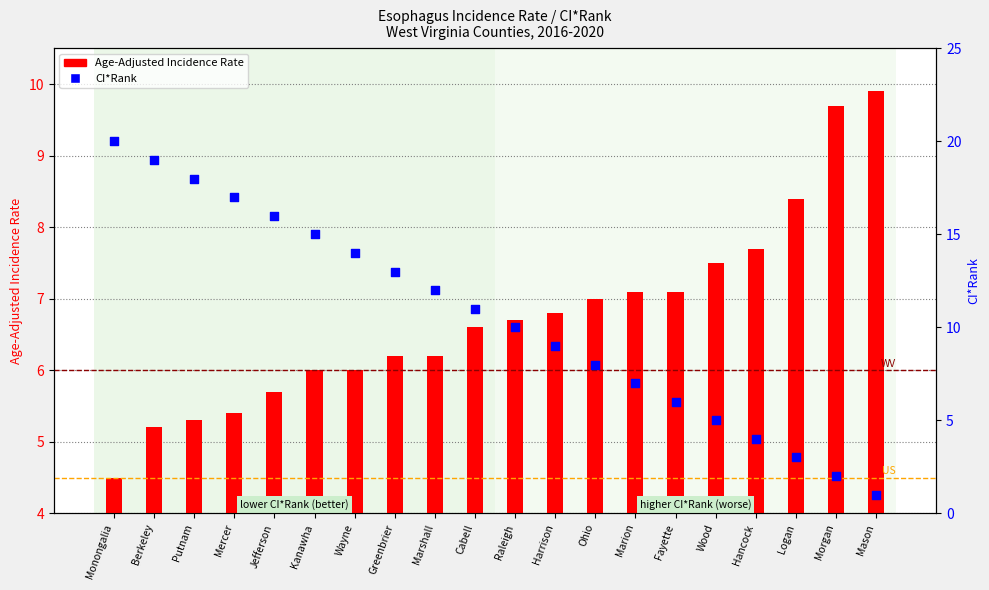

At which category is the sum across all series the highest?

Monongalia